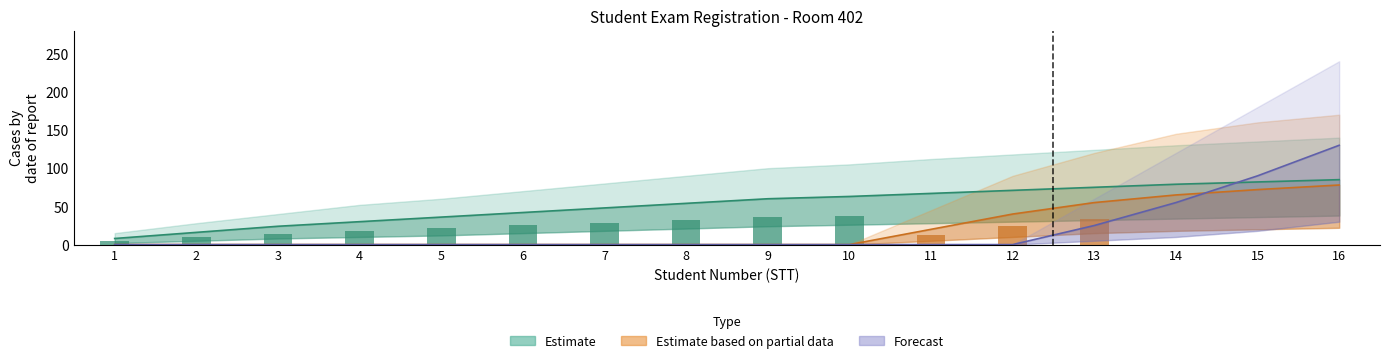

At how many categories does at least one series exceed 77?

3